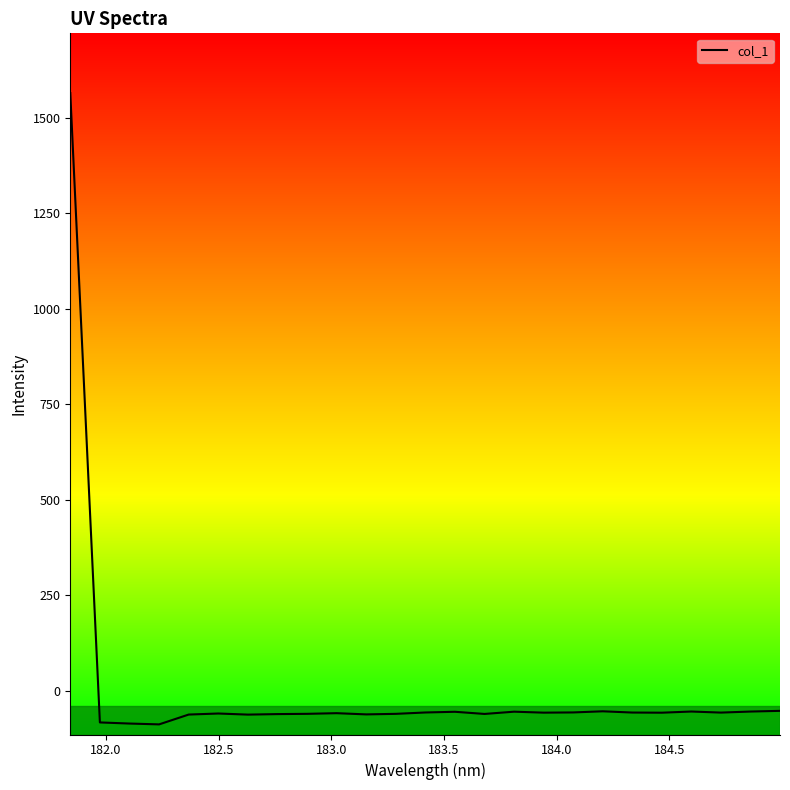

What is the difference between the maximum and minimum values?

1653.0